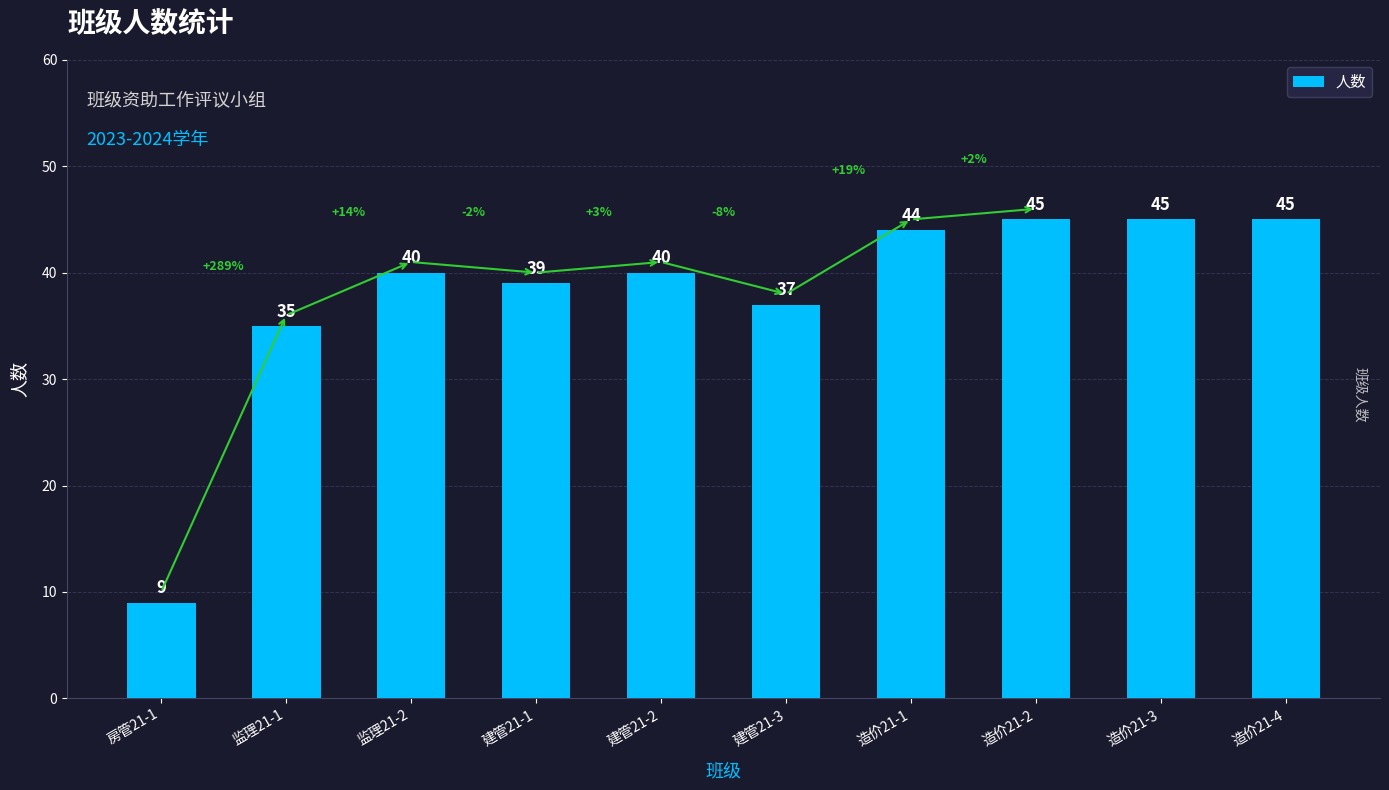

Which category has the lowest value across all series?

房管21-1